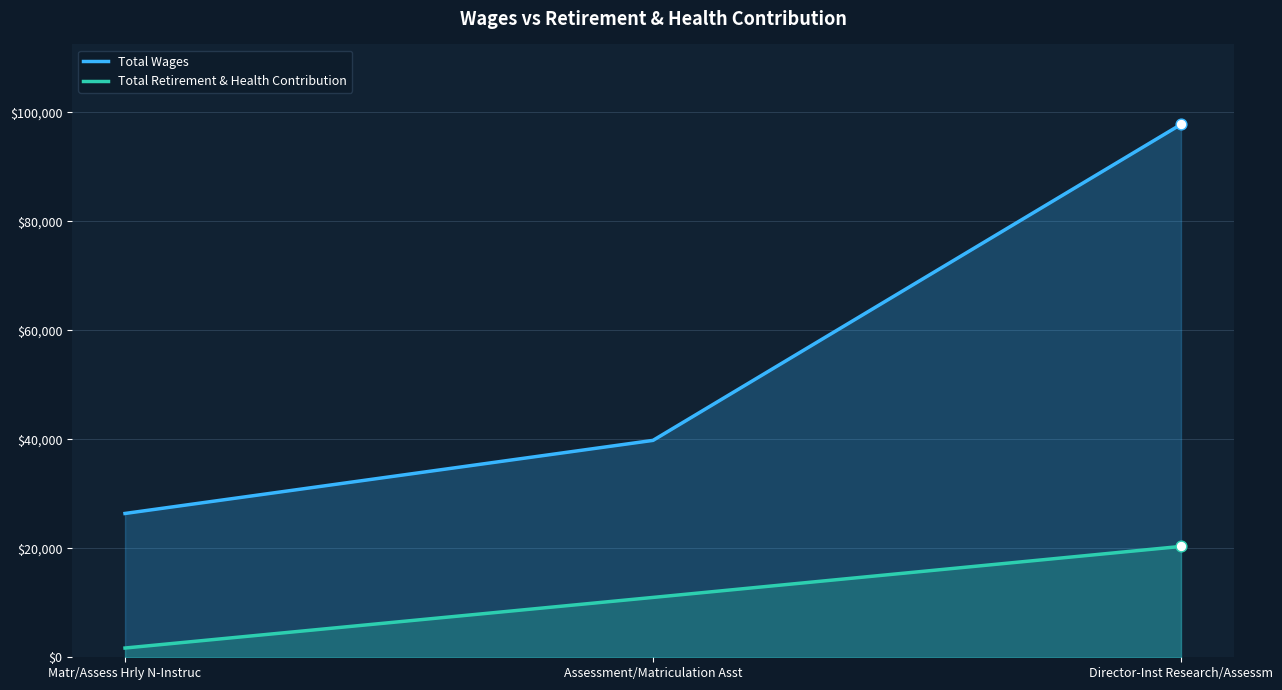

At which category is the sum across all series the highest?

Director-Inst Research/Assessm